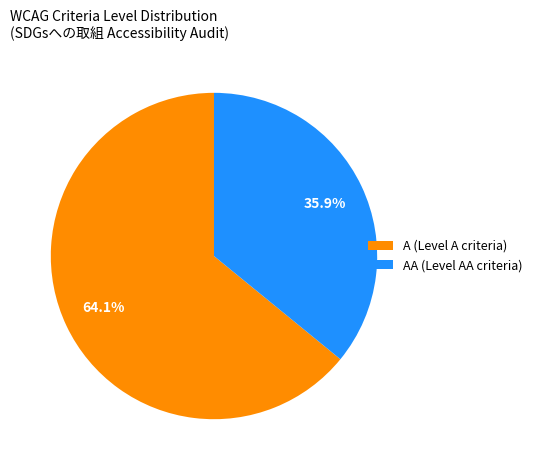

Rank the categories by value from highest to lowest.

A (Level A criteria), AA (Level AA criteria)